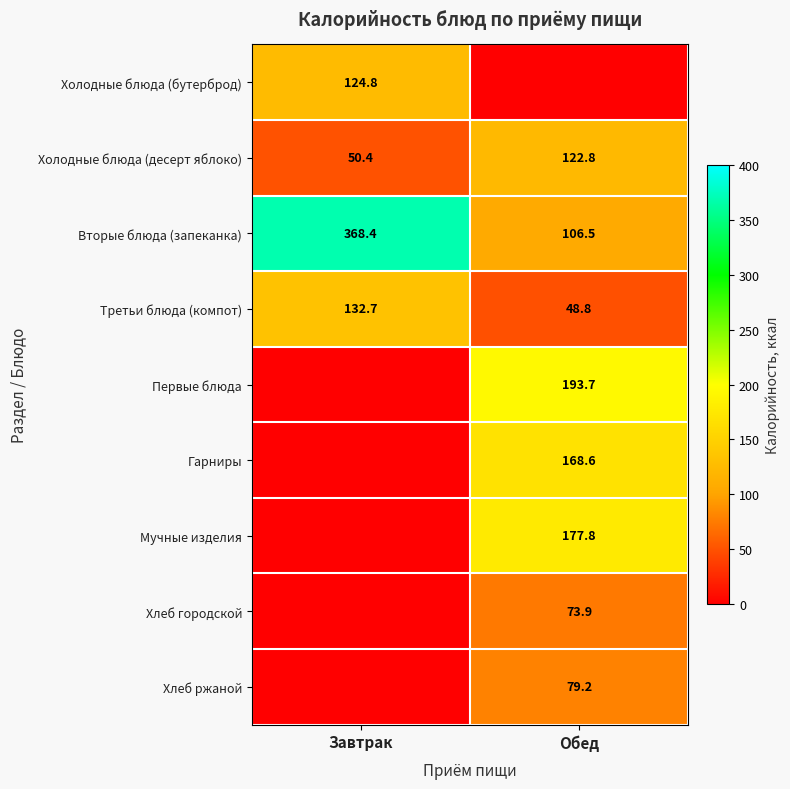

Which category has the highest value in the Третьи блюда (компот) series?

Завтрак